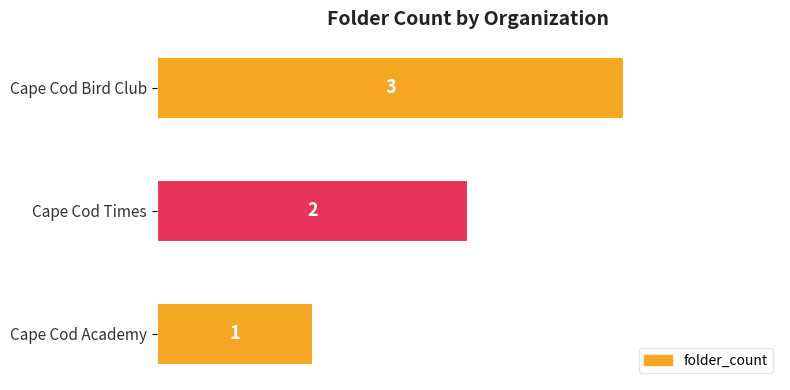

What is the label of the 3rd bar from the bottom?

Cape Cod Bird Club